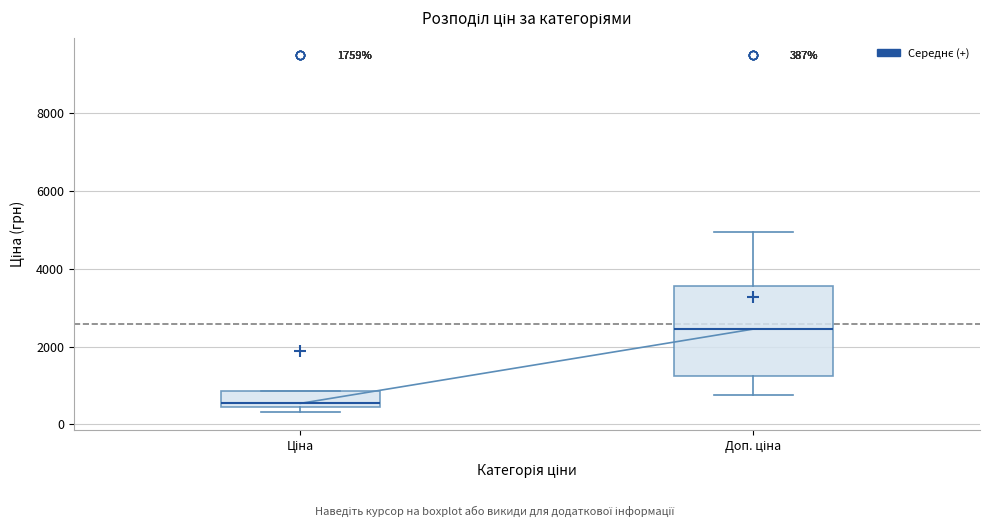

Which box is the tallest, from its lower edge to its upper edge?

Доп. ціна